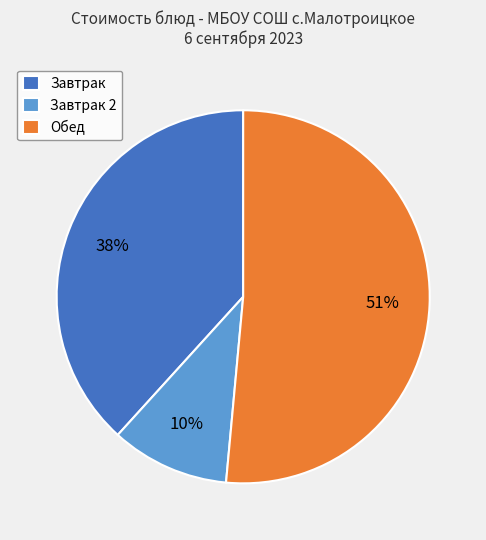

To the nearest percent, what is the difference between the largest and smallest slice percentages?

41%